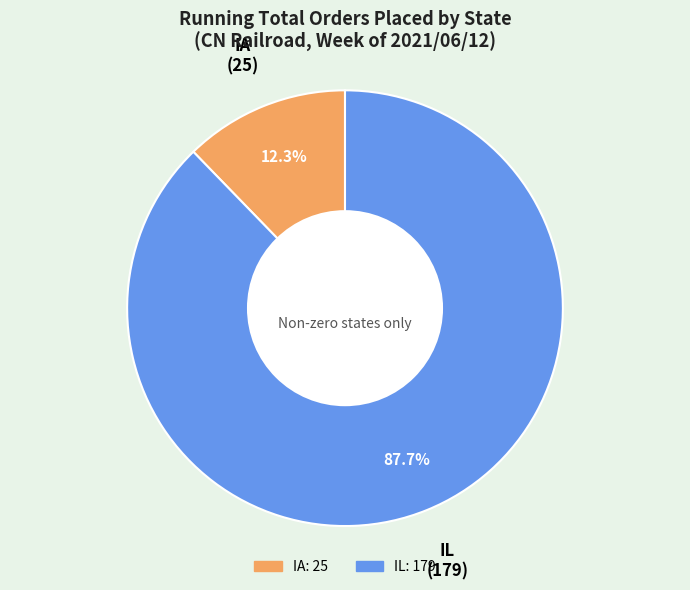

Is IA the majority of the pie?

No